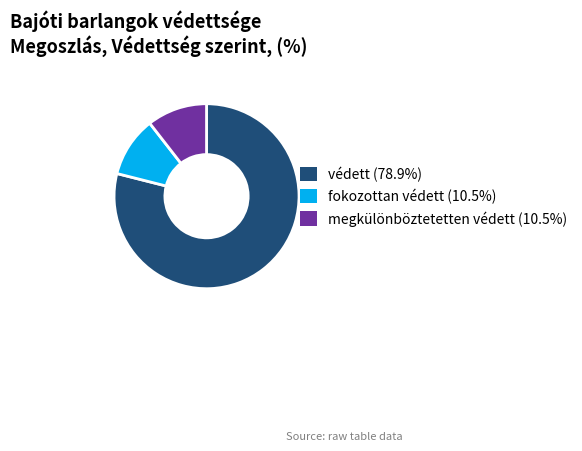

What is the ratio of the value at védett (78.9%) to the value at fokozottan védett (10.5%)?

7.5